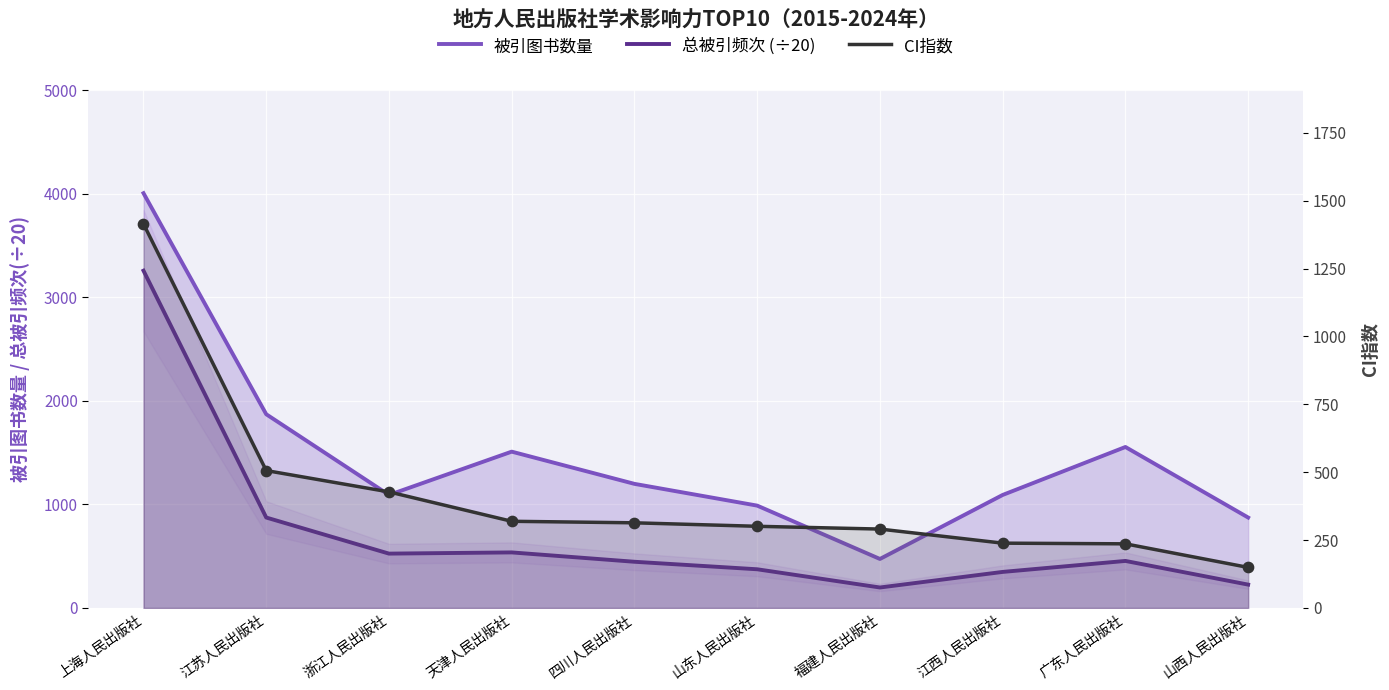

What is the total value across all series at 上海人民出版社?

8674.3